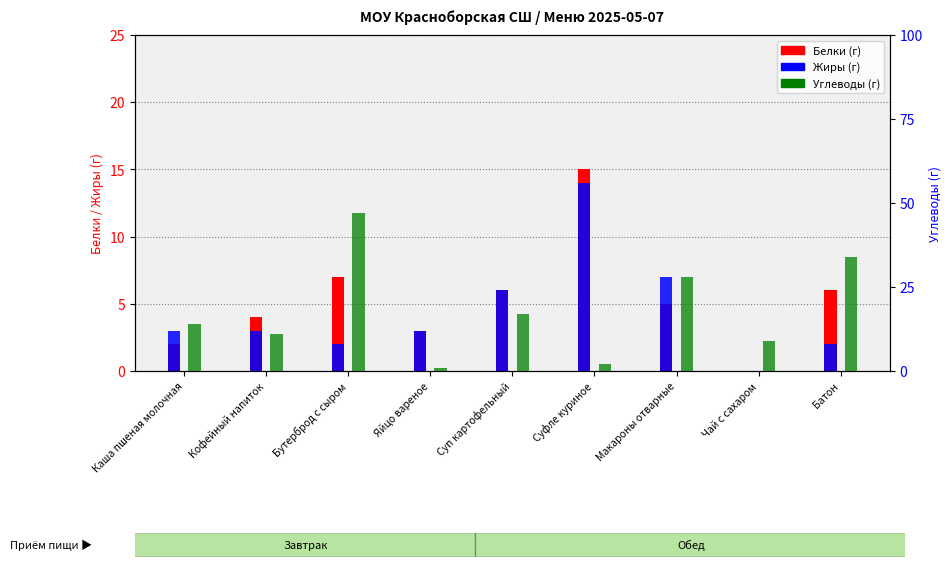

The Жиры (г) series shows 4 at Макароны отварные. True or false?

False